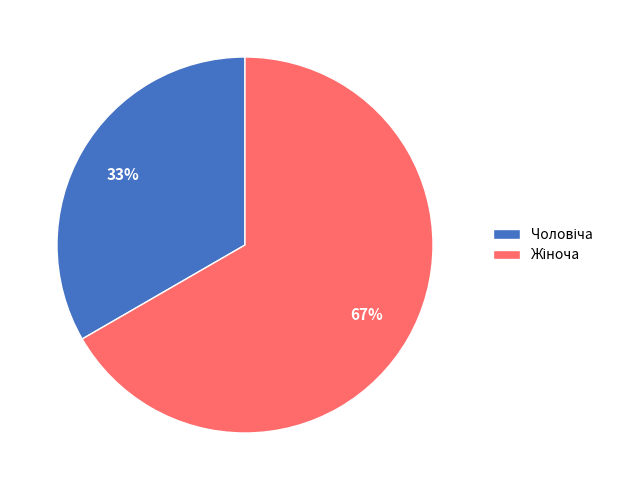

To the nearest percent, what is the average slice percentage?

50%